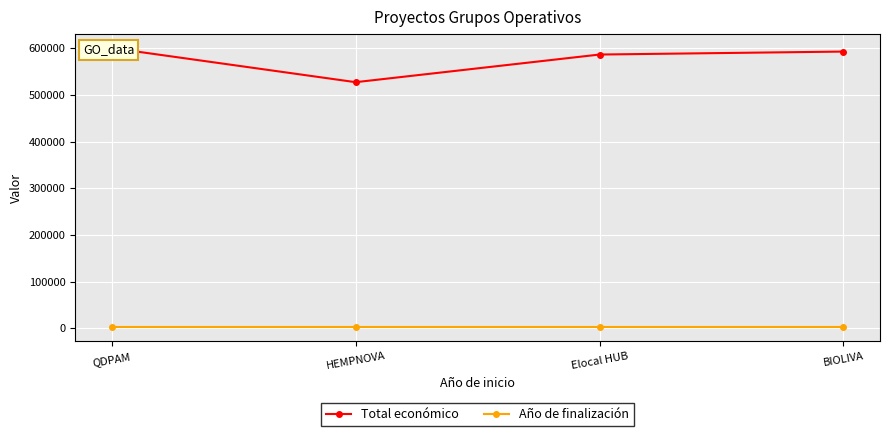

True or false: Total económico and Año de finalización intersect in this chart.

False